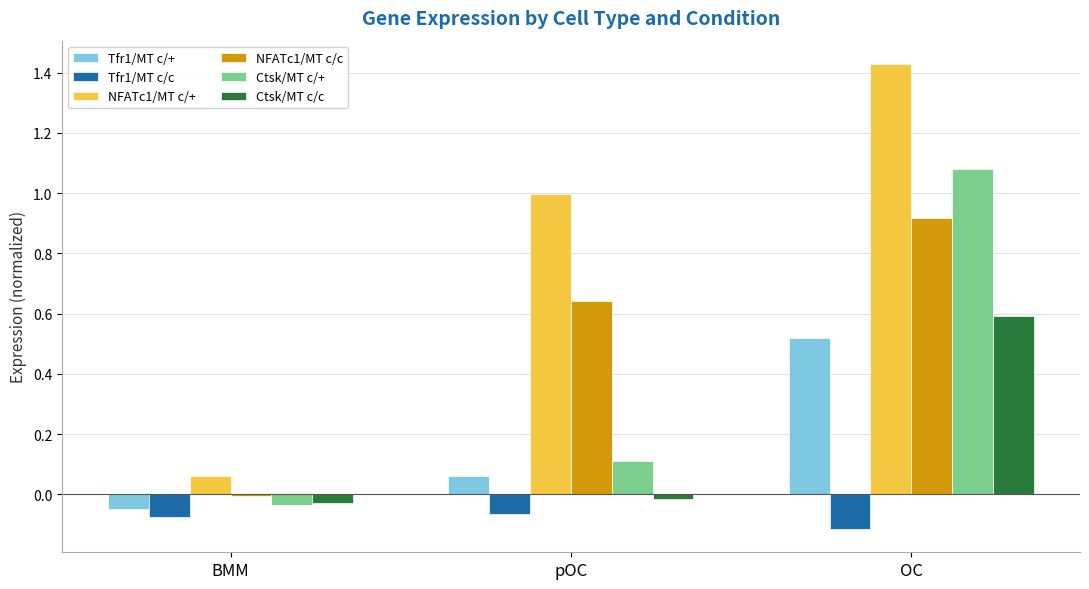

Rank the series by their maximum value, from highest to lowest.

NFATc1/MT c/+, Ctsk/MT c/+, NFATc1/MT c/c, Ctsk/MT c/c, Tfr1/MT c/+, Tfr1/MT c/c